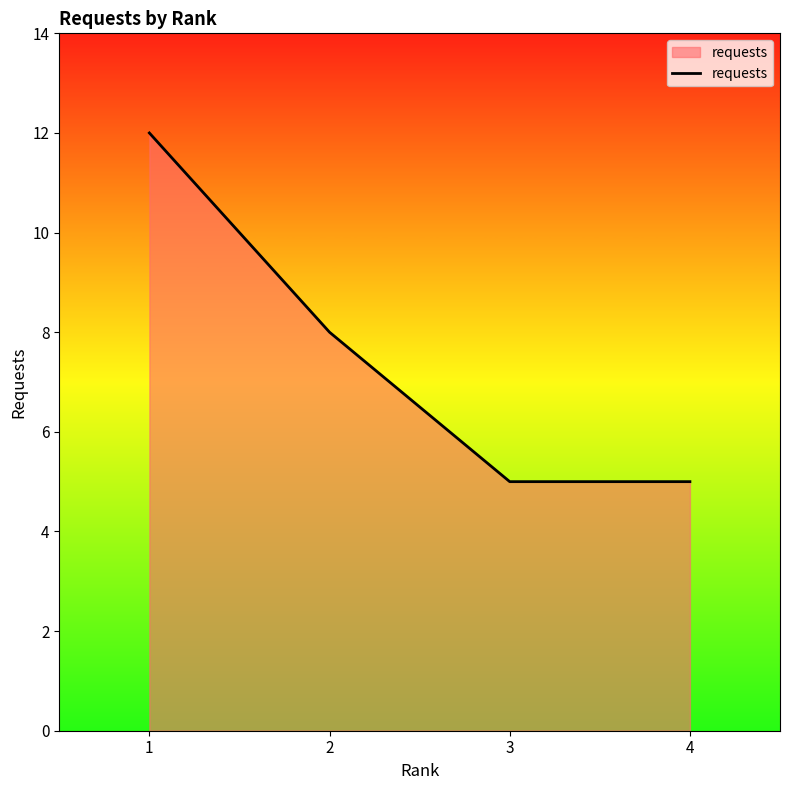

How many categories are shown in the chart?

4